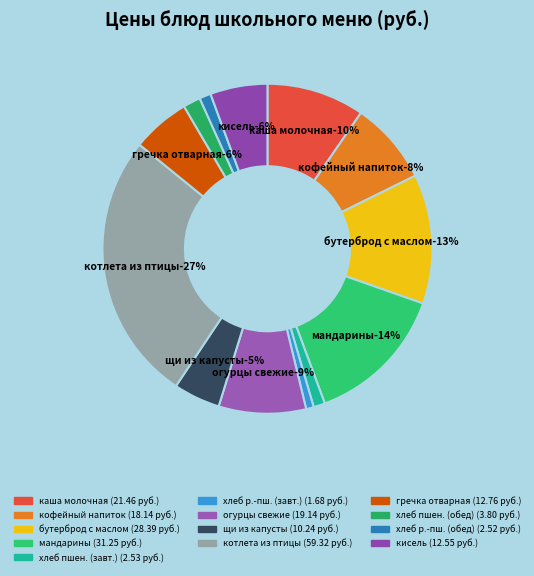

Which has a higher value, Мандарины свежие or Огурцы свежие порционные?

Мандарины свежие